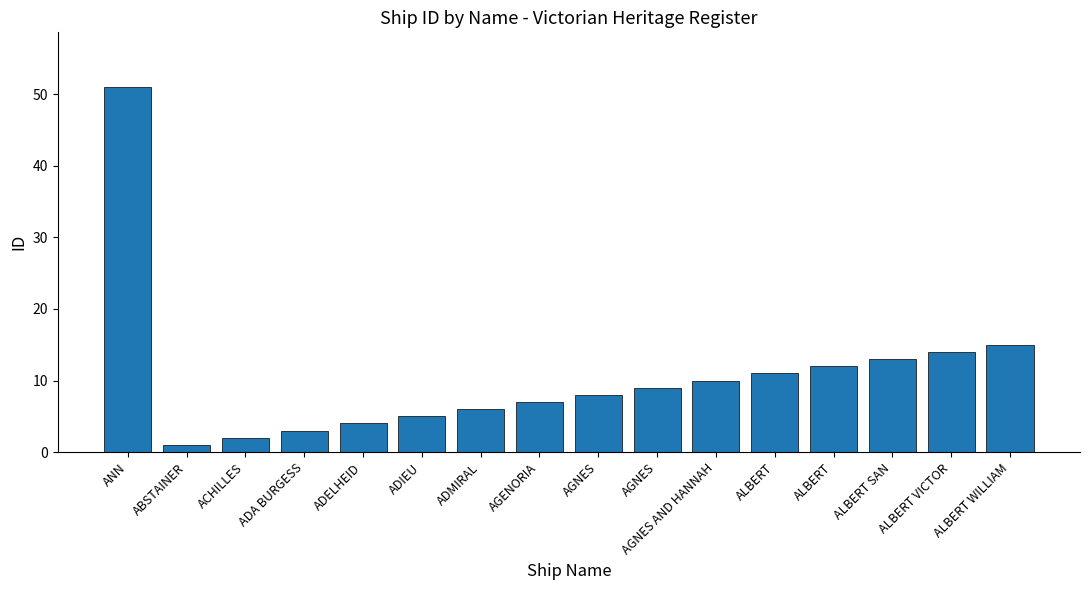

Reading left to right, what are all the values shown in this chart?

51	1	2	3	4	5	6	7	8	9	10	11	12	13	14	15